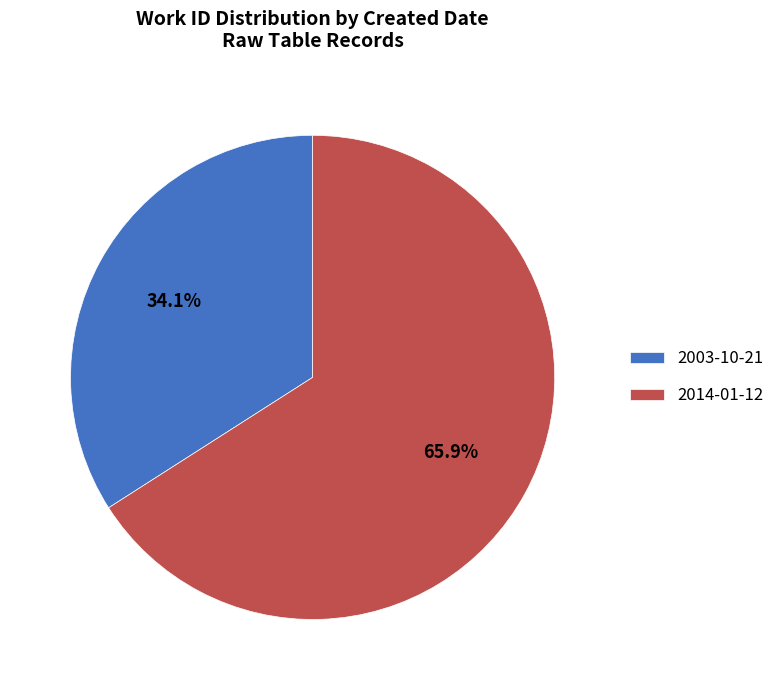

What is the largest slice in the pie chart?

2014-01-12